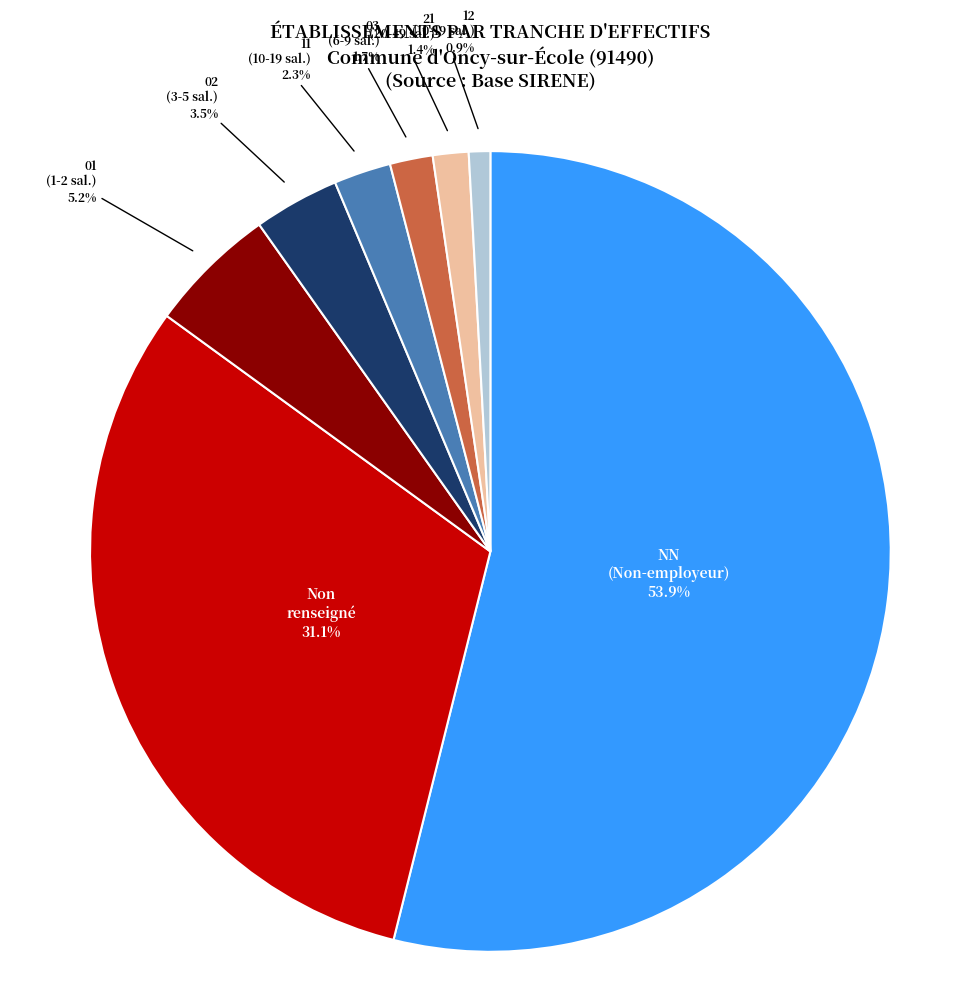

What is the total percentage of 02 and Non renseigné?

34.6%